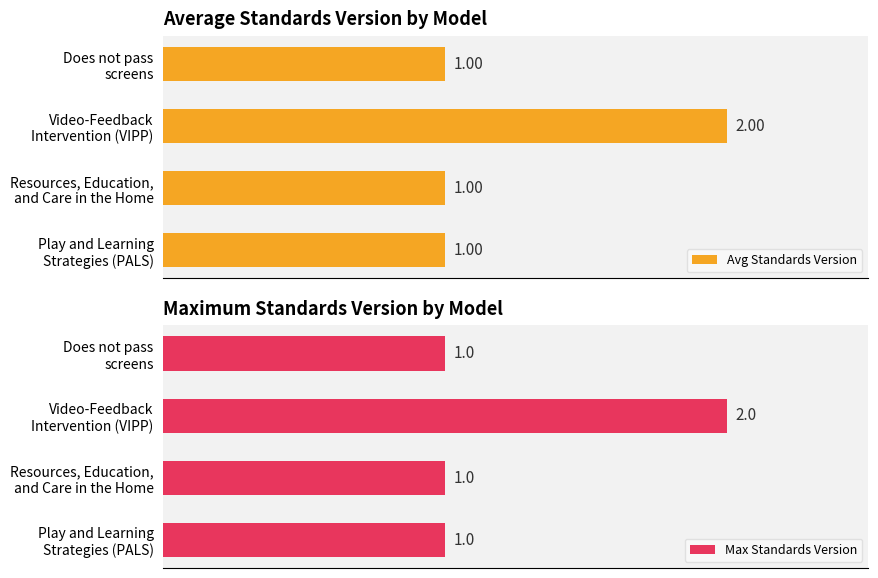

What is the difference between the maximum and minimum values in the Avg Standards Version series?

1